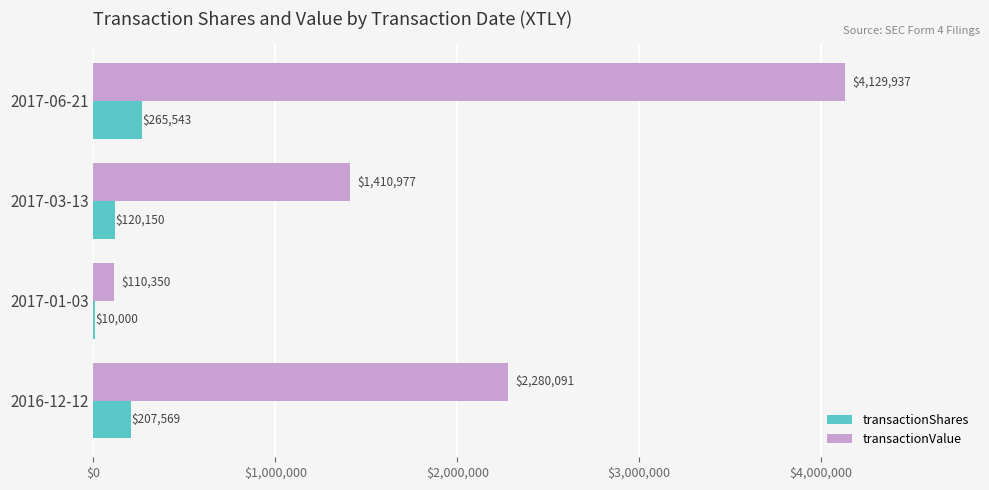

The value of transactionValue at 2016-12-12 is 2280091. True or false?

True